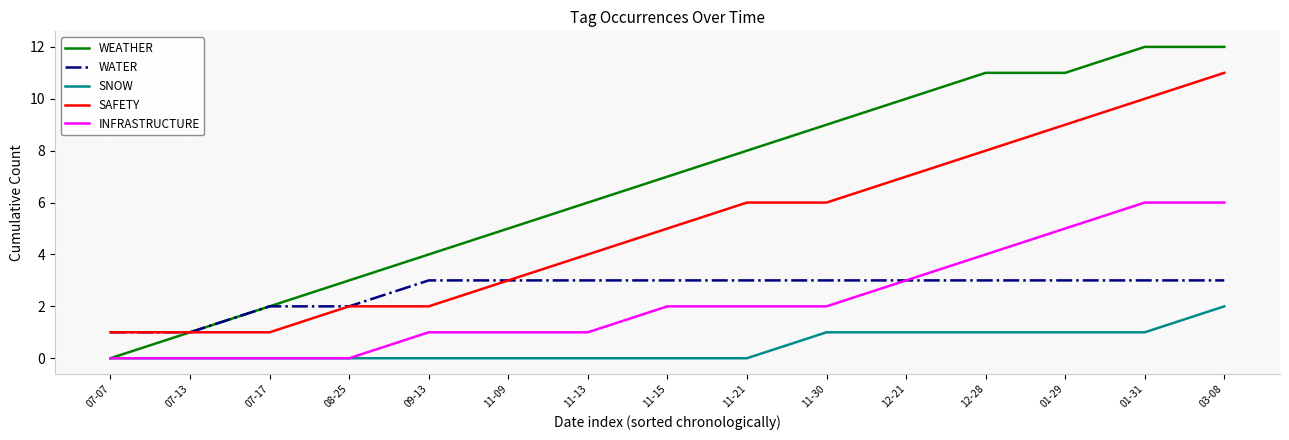

Read the INFRASTRUCTURE value at 03-08.

6